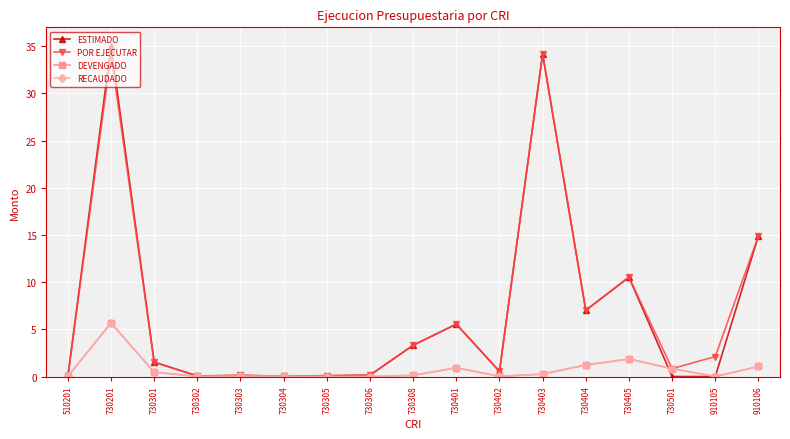

Is this an area chart (filled region under the line)?

No